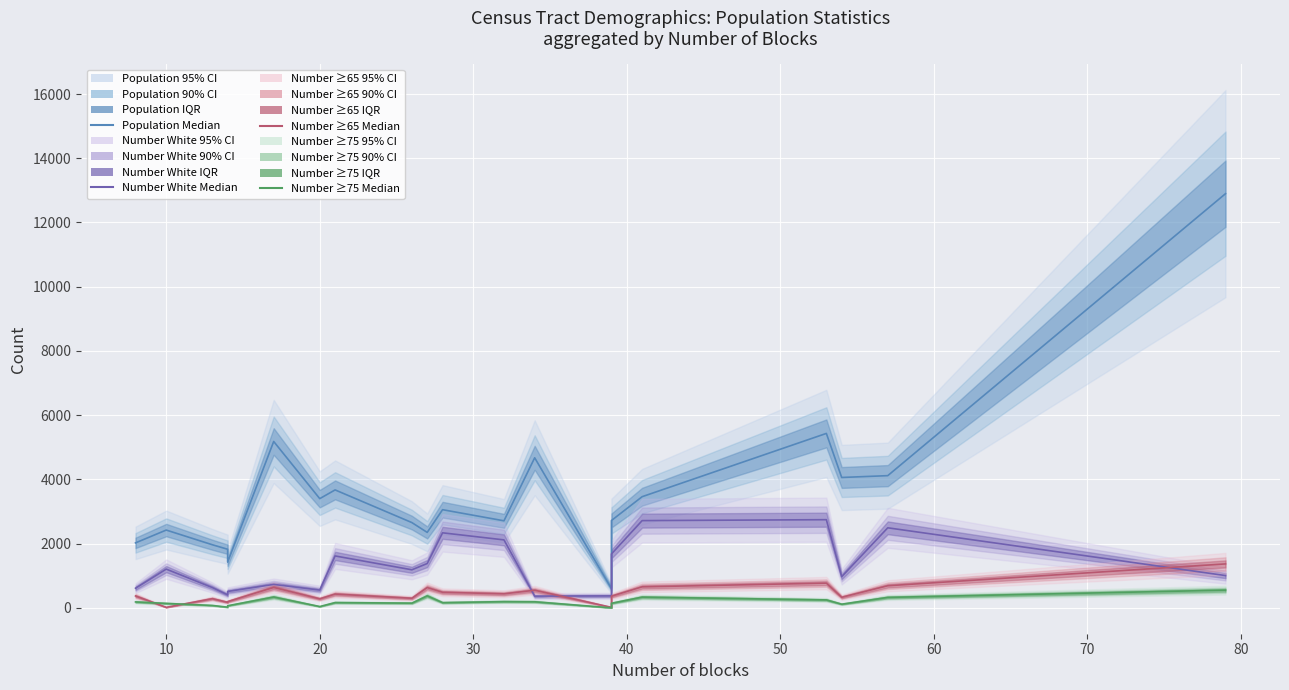

True or false: Number ≥75 has a value of 23 at 40.

False